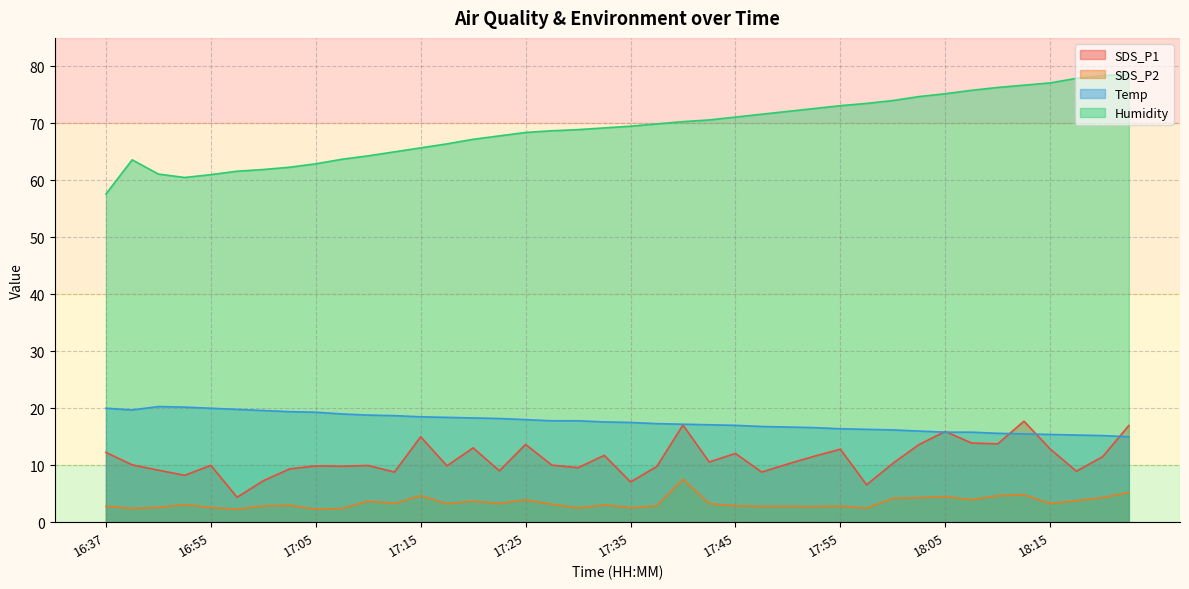

At which category is the sum across all series the highest?

18:23